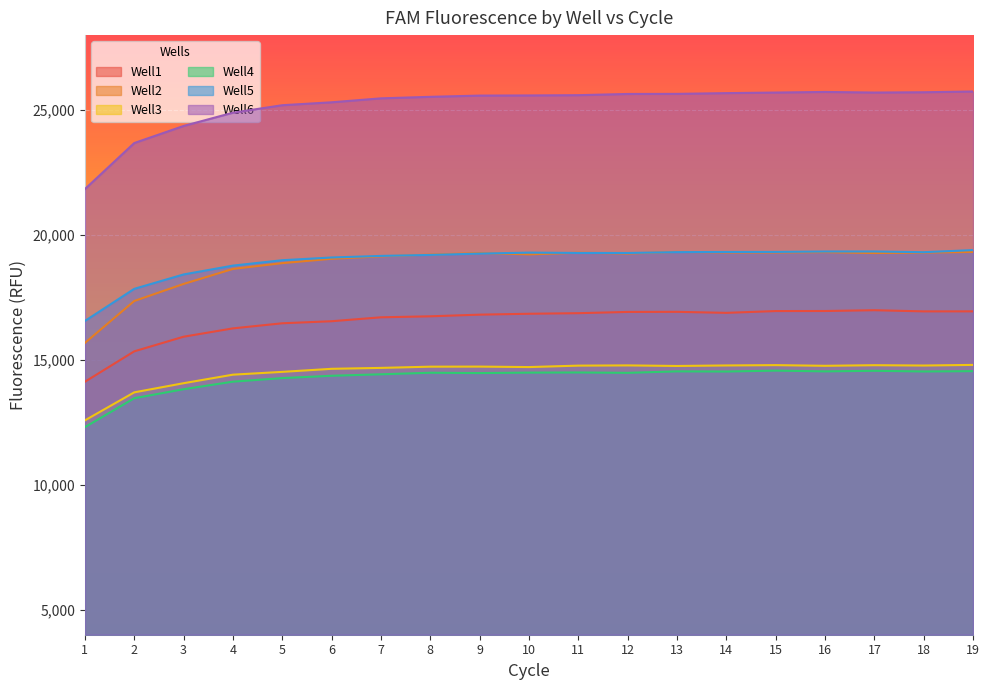

Reading right to left, extract all data points from this chart.

Well1: 16943	16942	16989	16957	16955	16883	16924	16920	16870	16847	16811	16745	16705	16548	16466	16262	15928	15343	14125
Well2: 19321	19296	19277	19312	19301	19301	19322	19258	19289	19224	19277	19214	19143	19048	18873	18642	18040	17358	15679
Well3: 14800	14775	14788	14764	14791	14778	14757	14780	14771	14713	14732	14729	14680	14643	14521	14409	14067	13701	12580
Well4: 14550	14537	14564	14541	14571	14535	14541	14482	14497	14491	14473	14486	14424	14365	14272	14129	13826	13466	12309
Well5: 19395	19311	19339	19338	19322	19320	19314	19279	19280	19294	19254	19202	19162	19099	18990	18774	18420	17844	16559
Well6: 25743	25713	25701	25725	25701	25678	25648	25644	25596	25585	25579	25530	25469	25311	25194	24895	24363	23680	21837